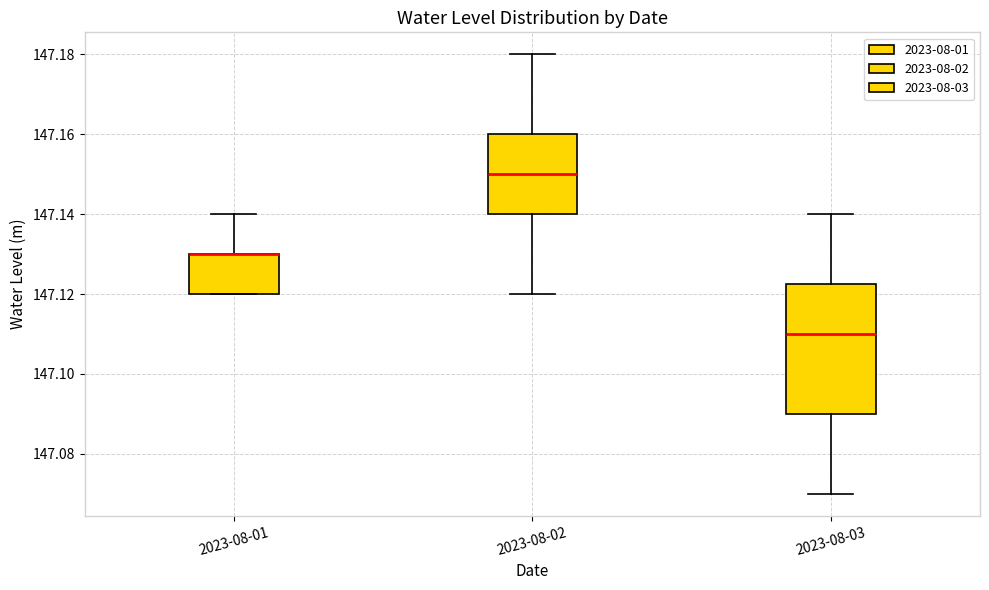

Where is the upper edge of the box for 2023-08-01 on the y-axis? The values are not printed on the chart, so give them approximately, as read against the axis.

147.130